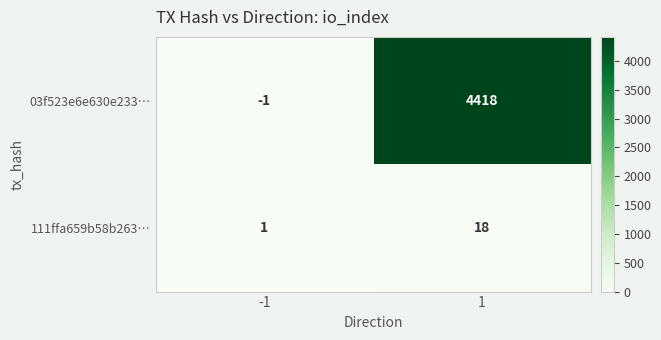

True or false: 03f523e6e630e233… has a value of 2789 at 1.

False